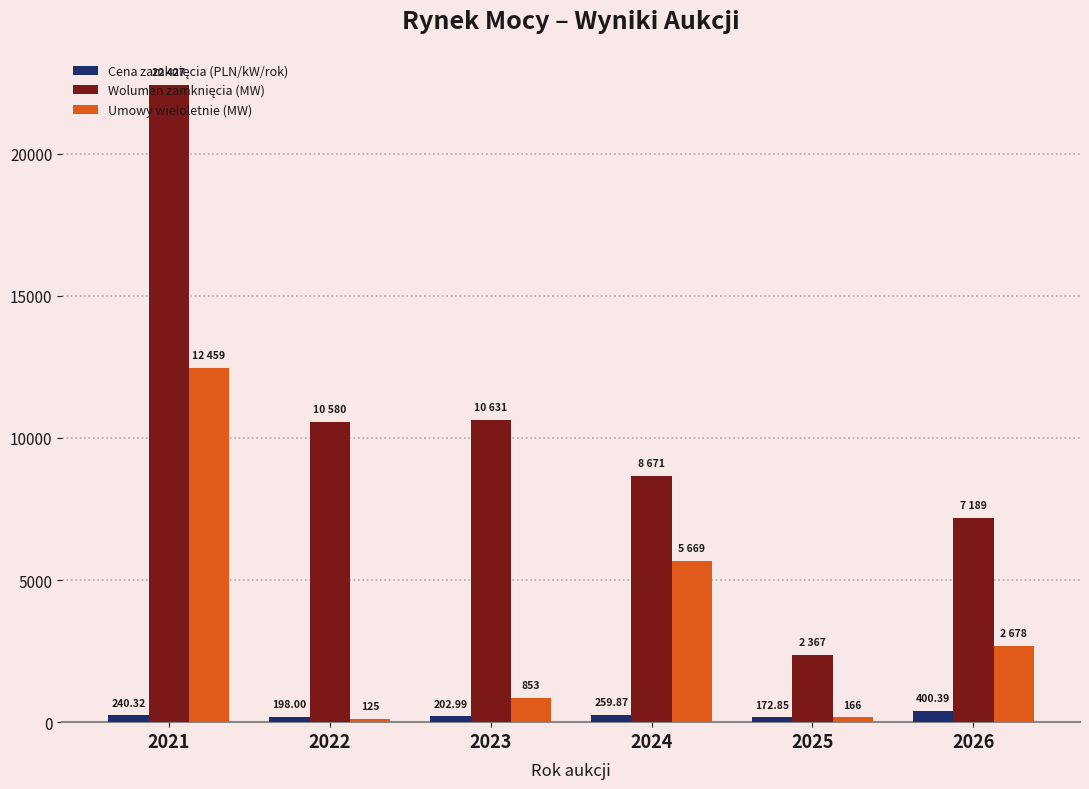

At how many categories does at least one series exceed 8654?

4